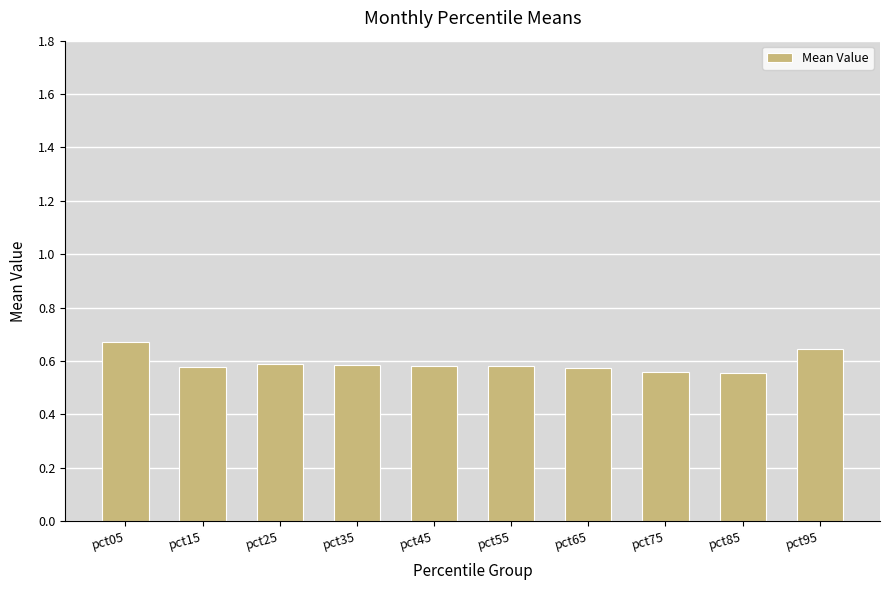

What is the difference between the second highest and minimum values?

0.1